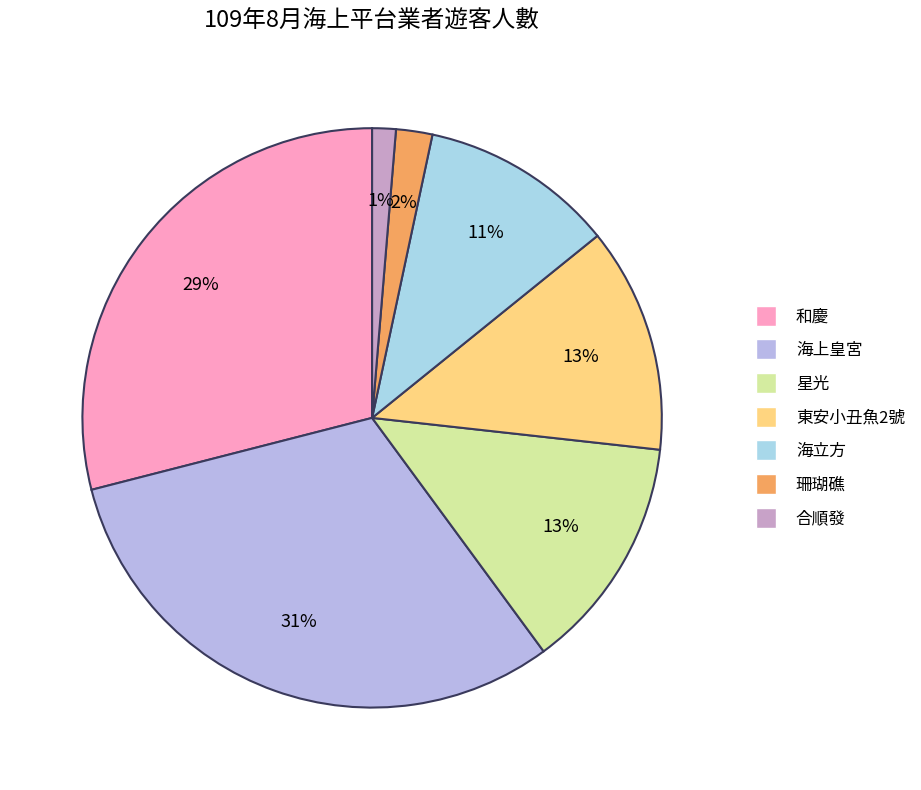

To the nearest percent, what is the difference between the 珊瑚礁 and 和慶 slice percentages?

27%